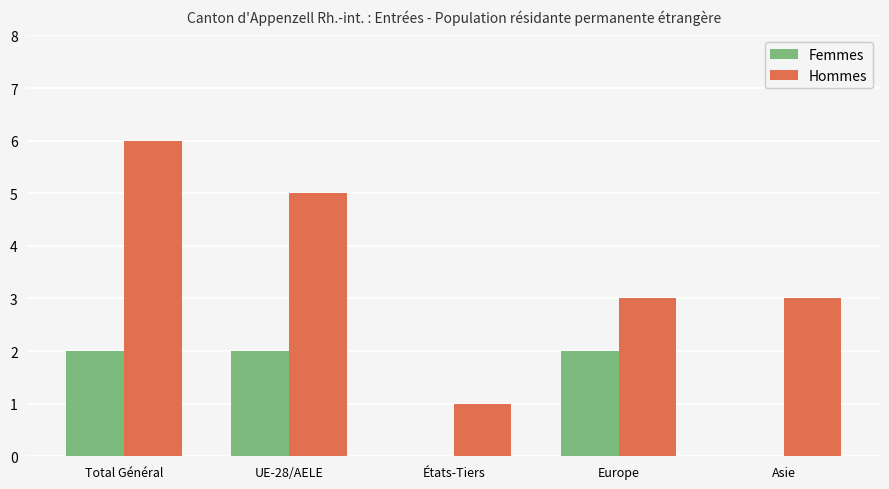

What are all the series names shown in the legend?

Femmes, Hommes